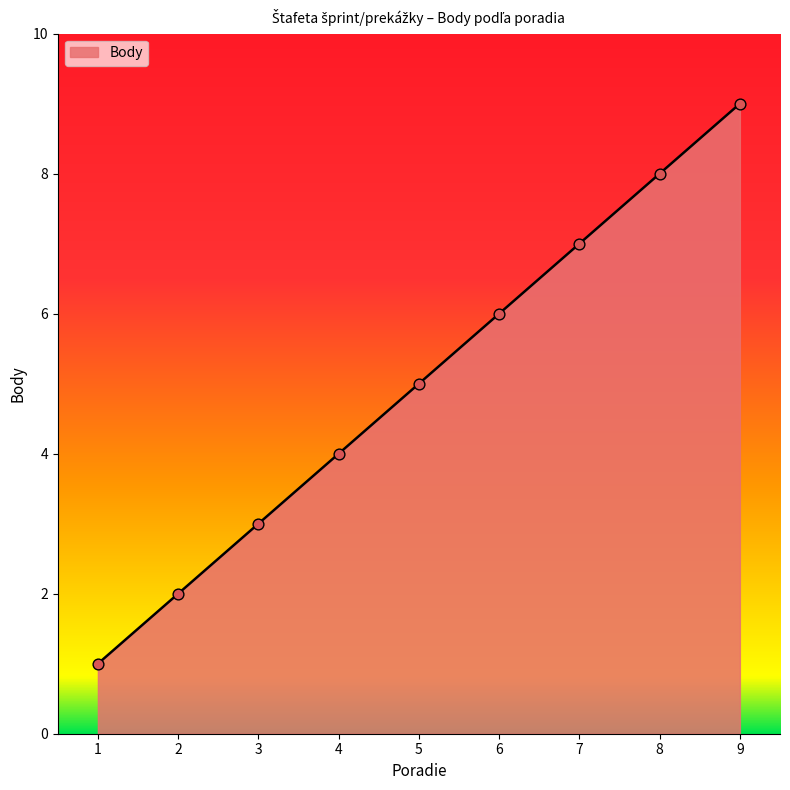

Which has a higher value, 1 or 9?

9